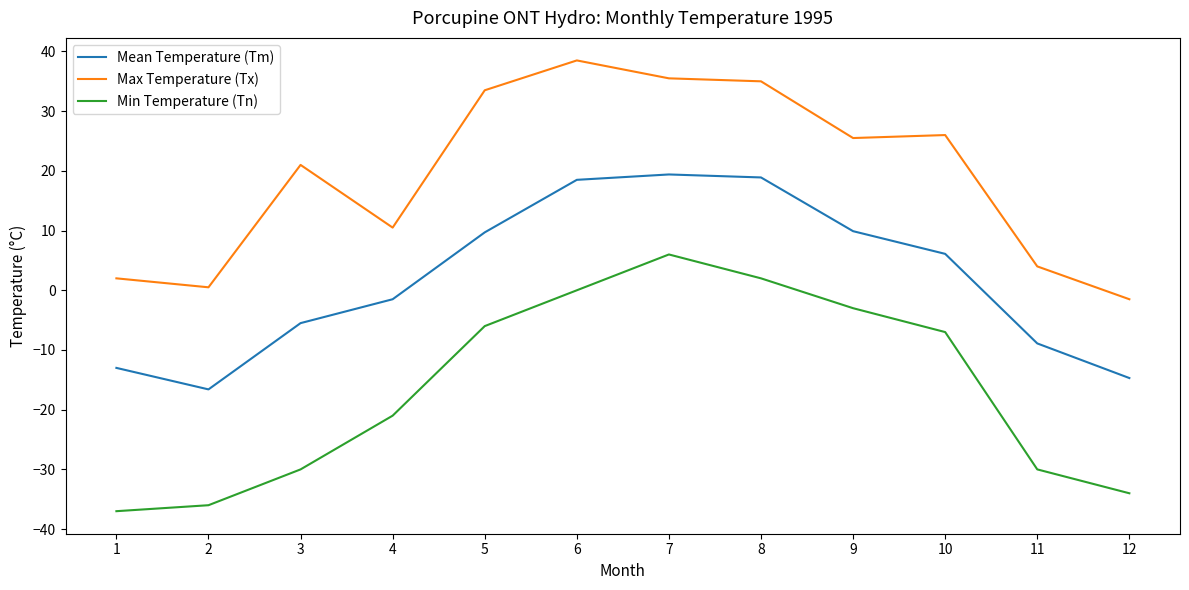

What is the sum of the Min Temperature (Tn) values at 2 and 10?

-43.0